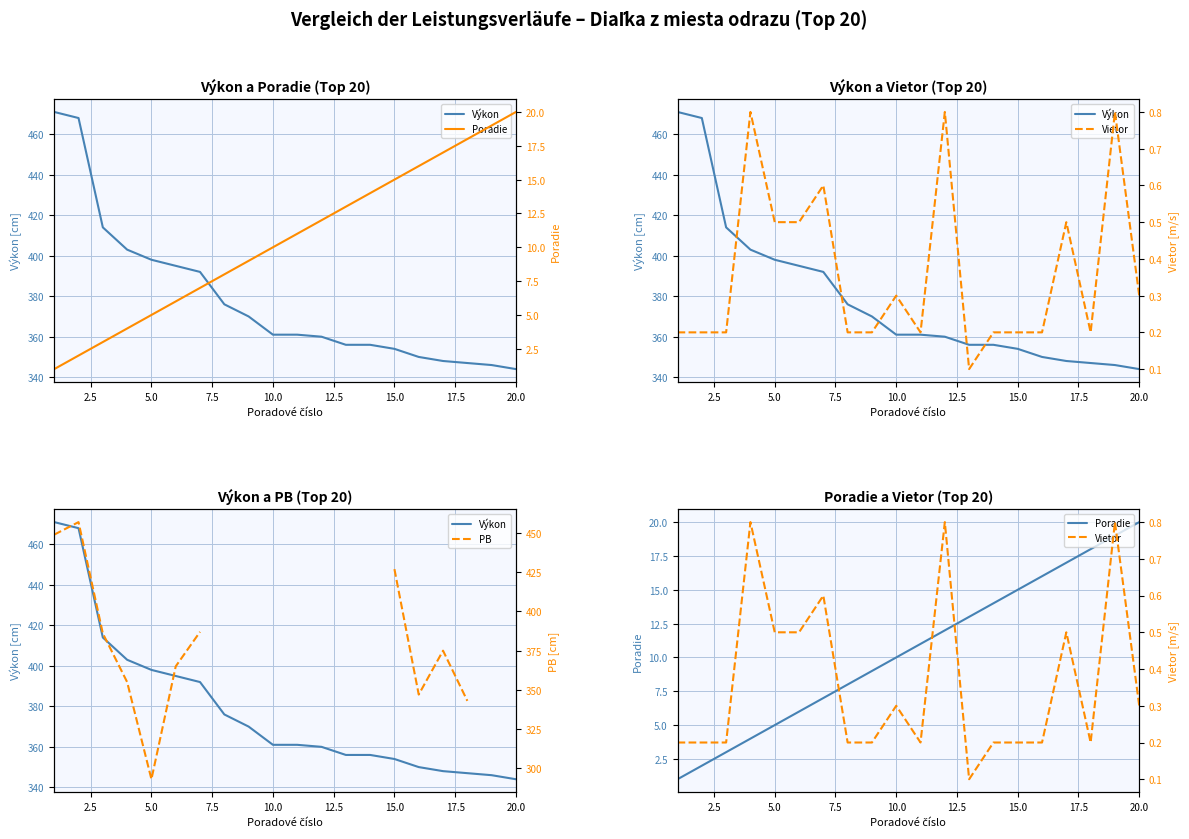

True or false: Vietor and PB intersect in this chart.

False